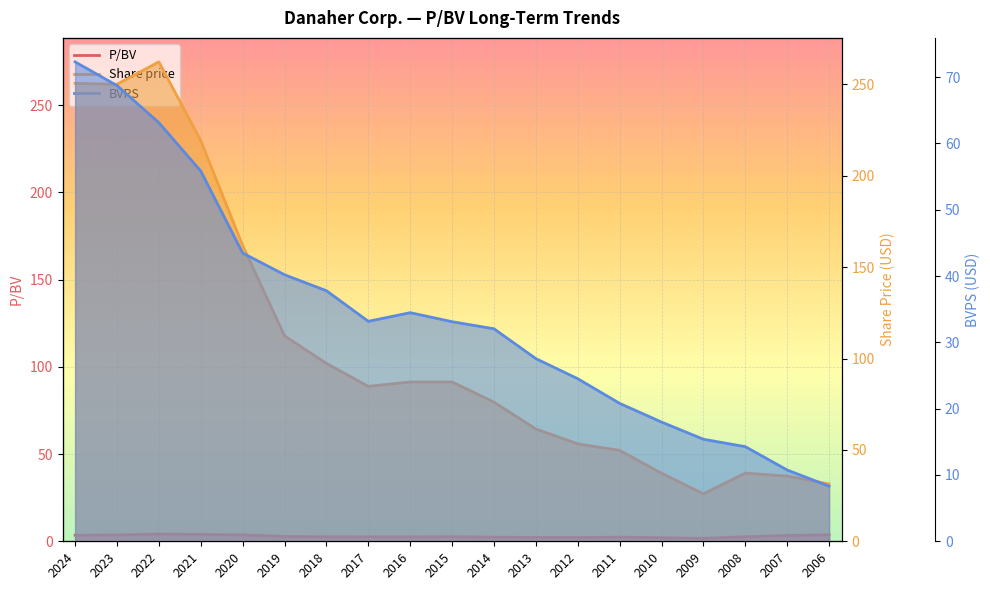

Reading left to right, extract all data points from this chart.

P/BV: 2024=3.5	2023=3.6	2022=4.2	2021=3.9	2020=3.7	2019=2.8	2018=2.6	2017=2.6	2016=2.5	2015=2.6	2014=2.4	2013=2.2	2012=2.2	2011=2.4	2010=2.1	2009=1.7	2008=2.6	2007=3.3	2006=3.8
Share price: 2024=250.7	2023=250.1	2022=262.4	2021=219.3	2020=161.9	2019=112.4	2018=97.3	2017=84.8	2016=87.2	2015=87.2	2014=76.2	2013=61.5	2012=53.3	2011=49.8	2010=37.3	2009=26.0	2008=37.3	2007=35.7	2006=31.4
BVPS: 2024=72.3	2023=68.7	2022=63.1	2021=55.8	2020=43.5	2019=40.2	2018=37.8	2017=33.2	2016=34.5	2015=33.1	2014=32.0	2013=27.6	2012=24.5	2011=20.8	2010=18.0	2009=15.4	2008=14.3	2007=10.8	2006=8.3